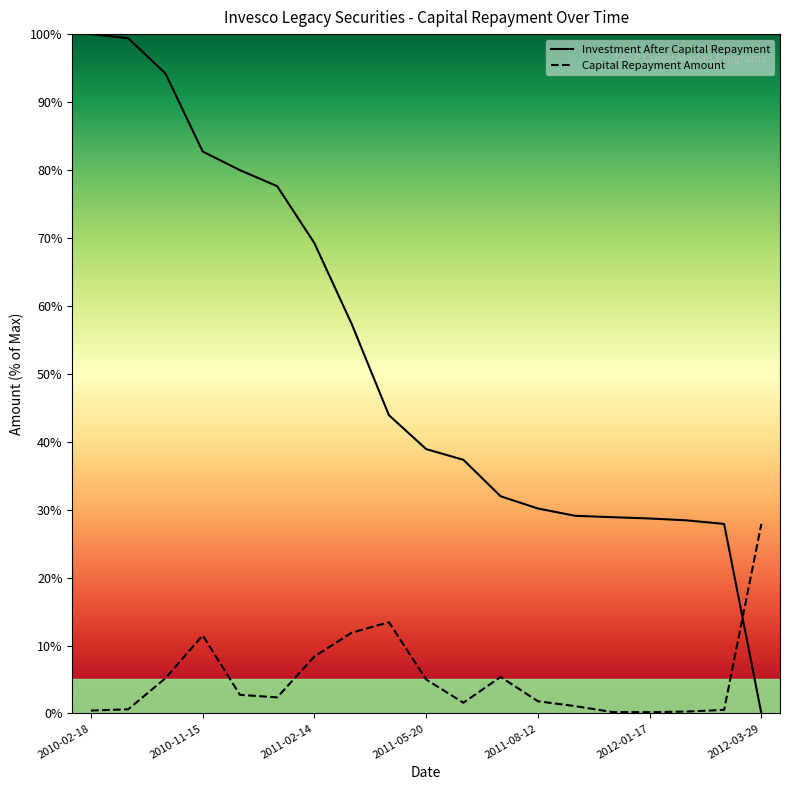

Does the chart have visible grid lines?

No